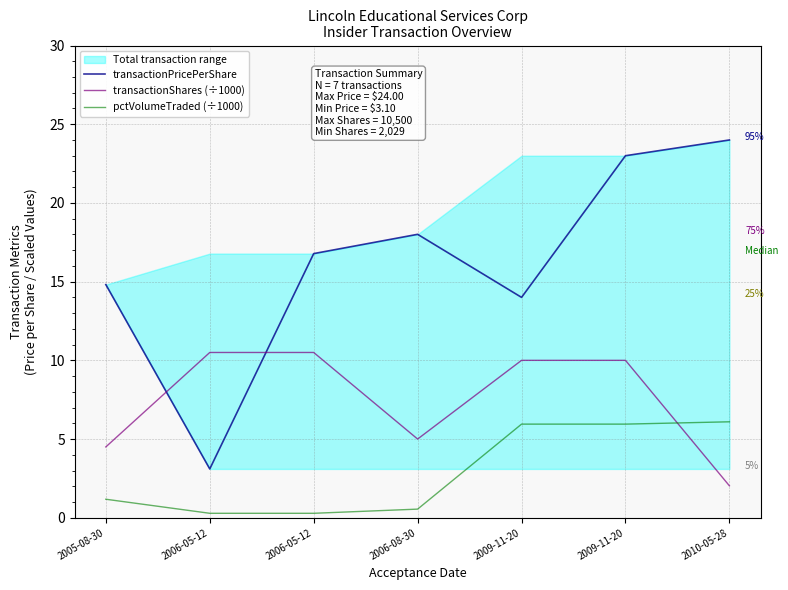

True or false: transactionPricePerShare and pctVolumeTraded (÷1000) cross at least once.

False